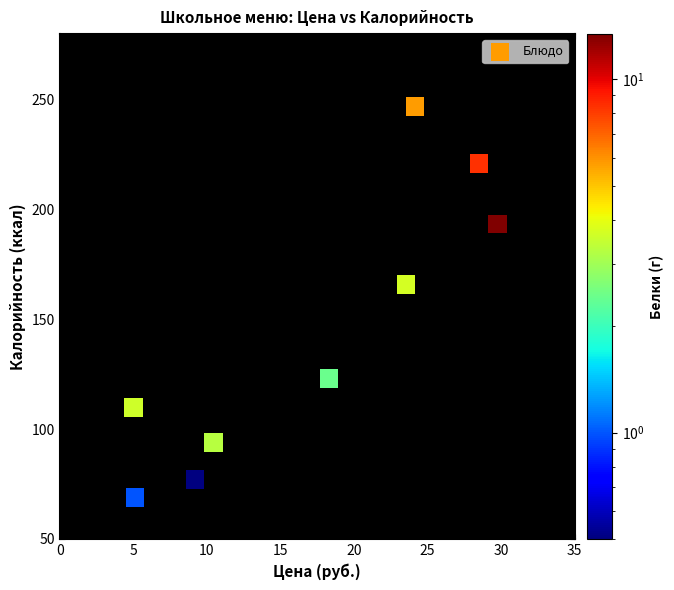

What is the average X value?

17.1